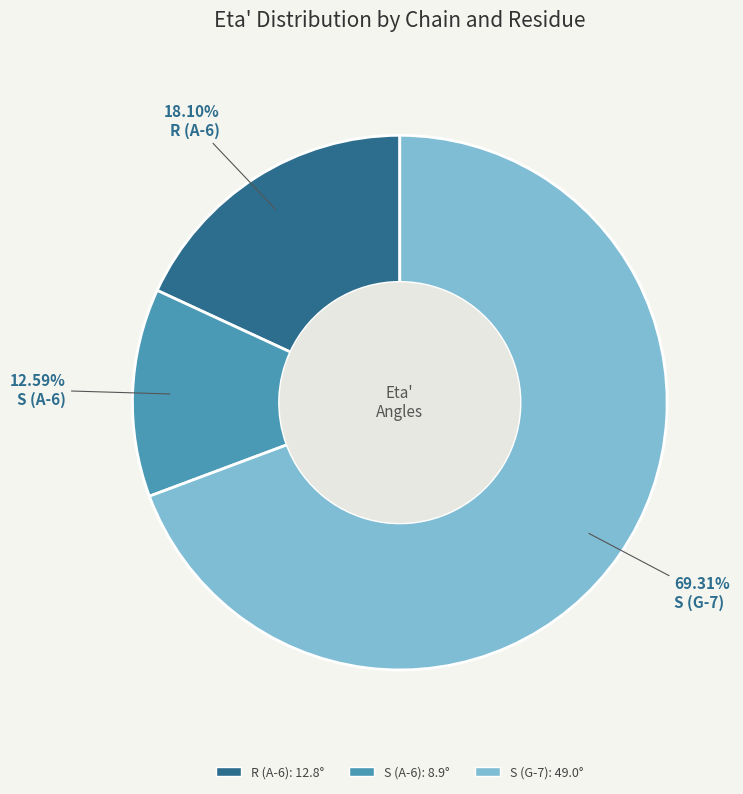

What is the smallest slice in the pie chart?

S (A-6)